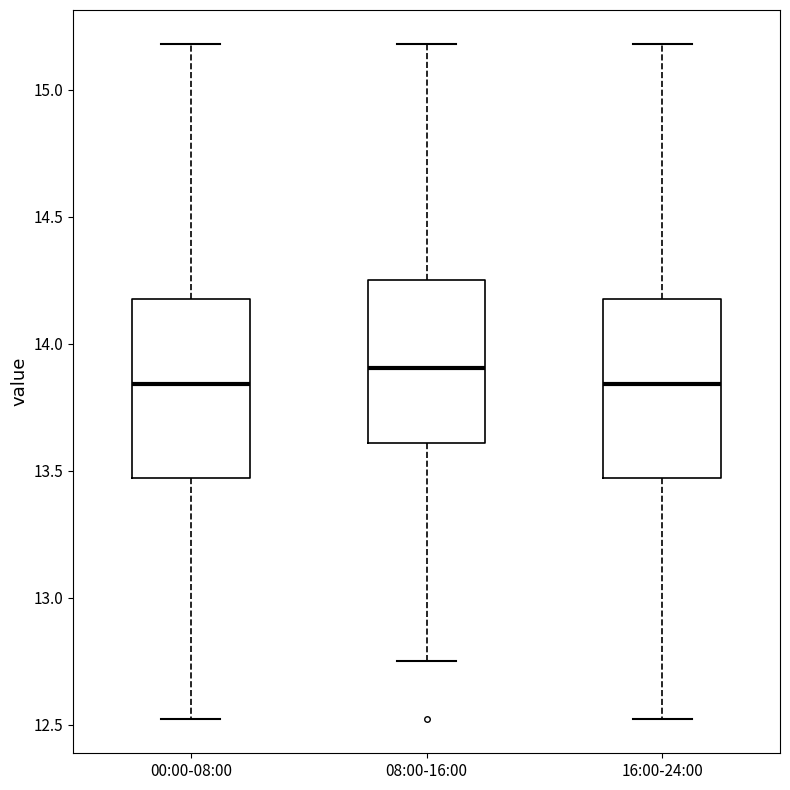

Reading left to right, transcribe this box plot: for each box, give where its median line is, the range the box spans, and where its two whiskers end, as read against the y-axis. The values are not printed on the chart, so give them approximately, as read against the axis.

00:00-08:00: median 13.85, box 13.45 to 14.20, whiskers 12.50 to 15.20
08:00-16:00: median 13.90, box 13.60 to 14.25, whiskers 12.75 to 15.20
16:00-24:00: median 13.85, box 13.45 to 14.20, whiskers 12.50 to 15.20